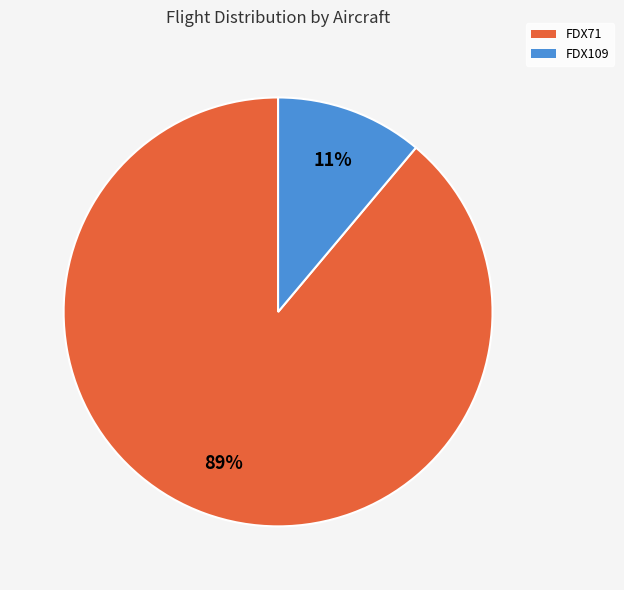

Rank the categories by value from lowest to highest.

FDX109, FDX71